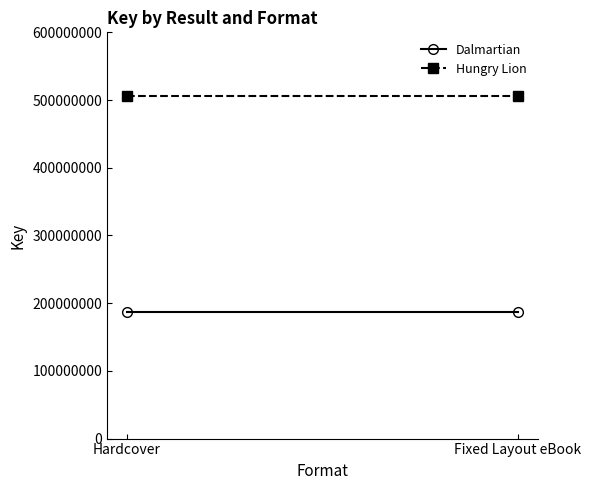

Rank the series at Hardcover from highest to lowest value.

Hungry Lion, Dalmartian